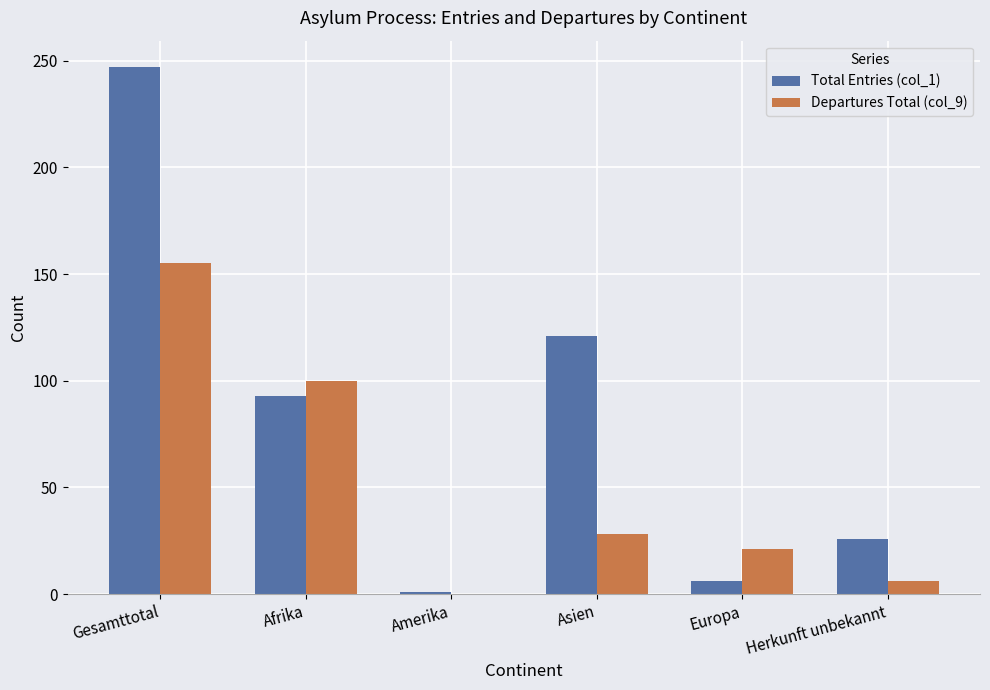

What is the maximum value shown in the chart?

247